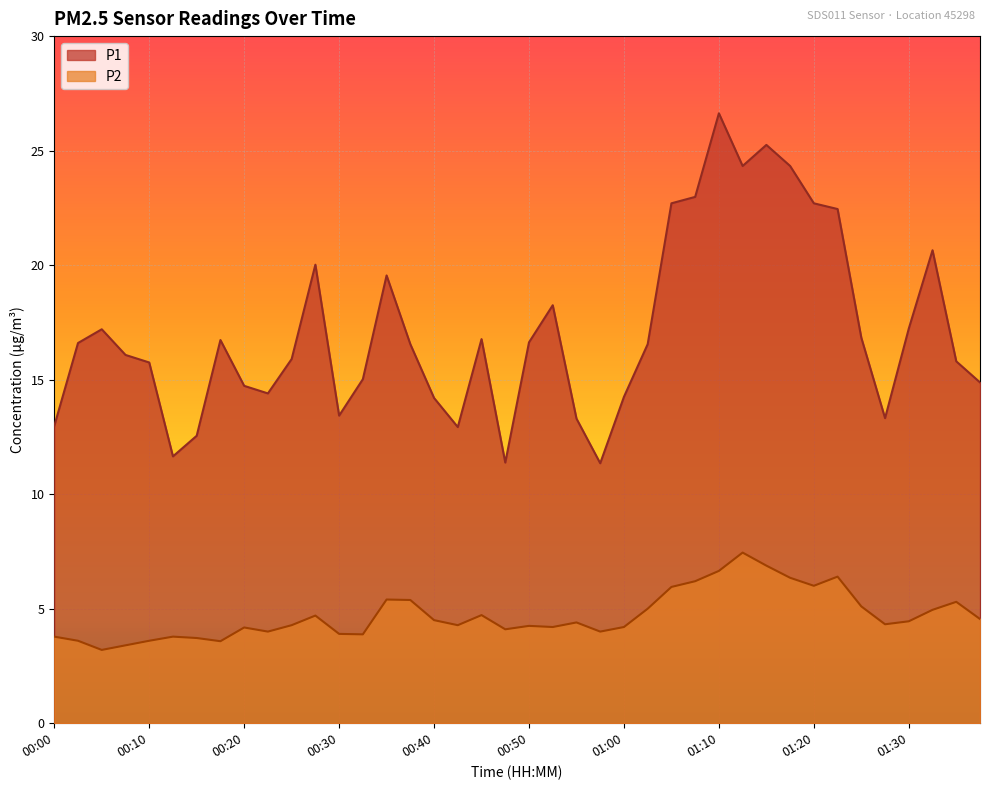

At which label is P2 closest to 5?

01:03